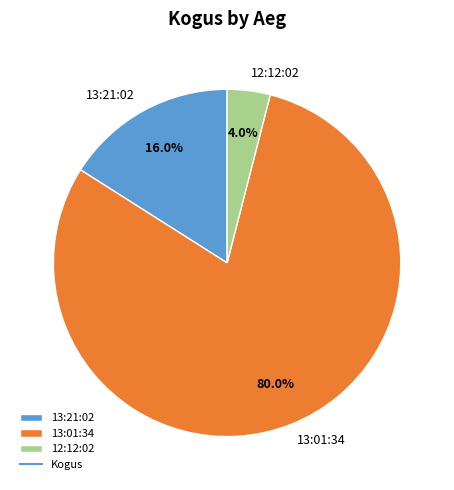

To the nearest percent, what is the combined percentage of 13:01:34 and 12:12:02?

84%